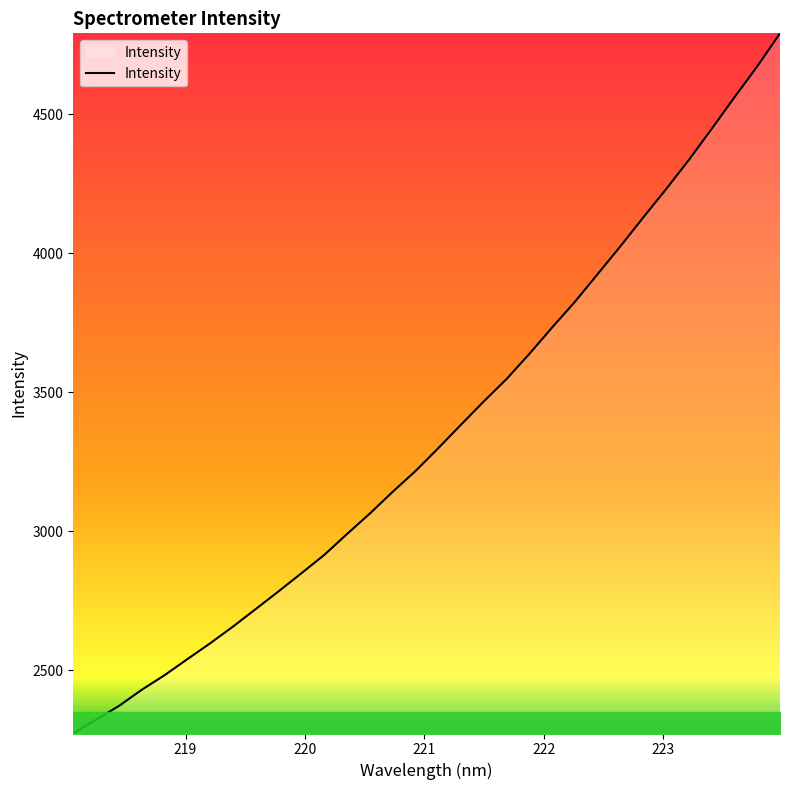

What is the smallest value displayed?

2271.7